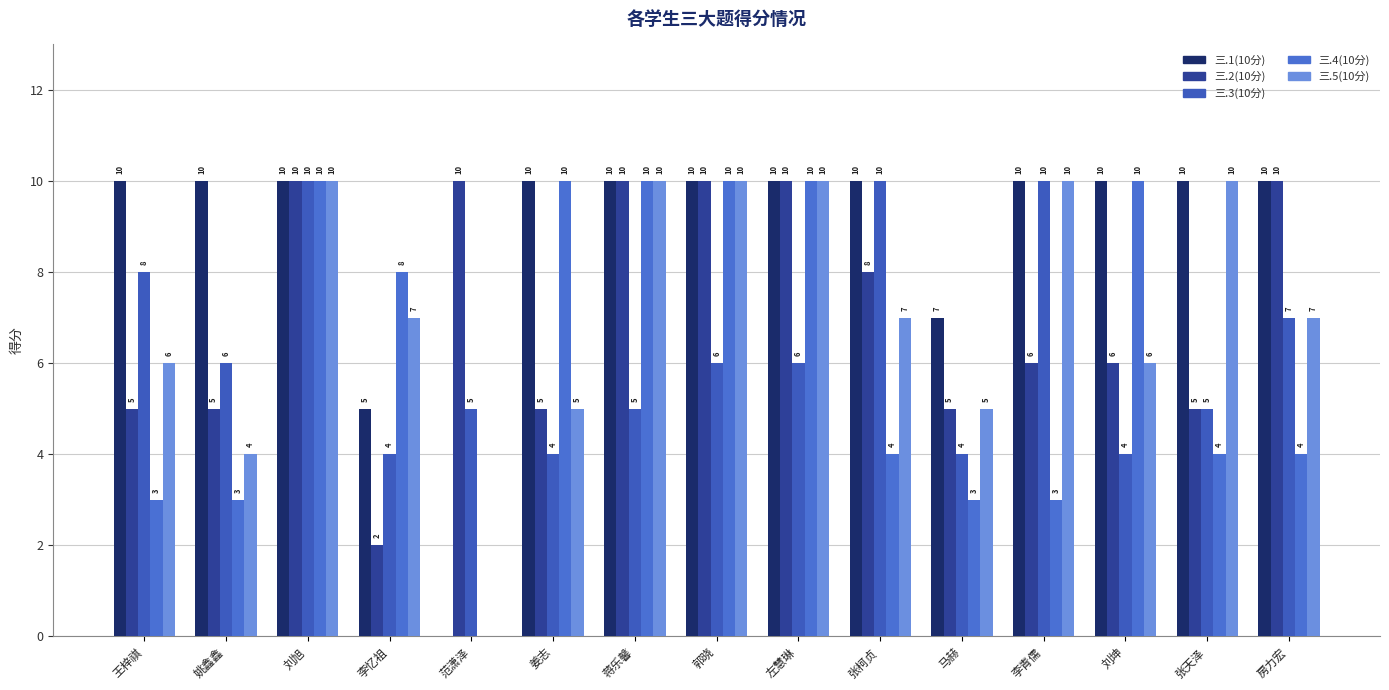

Does the chart contain stacked bars?

No